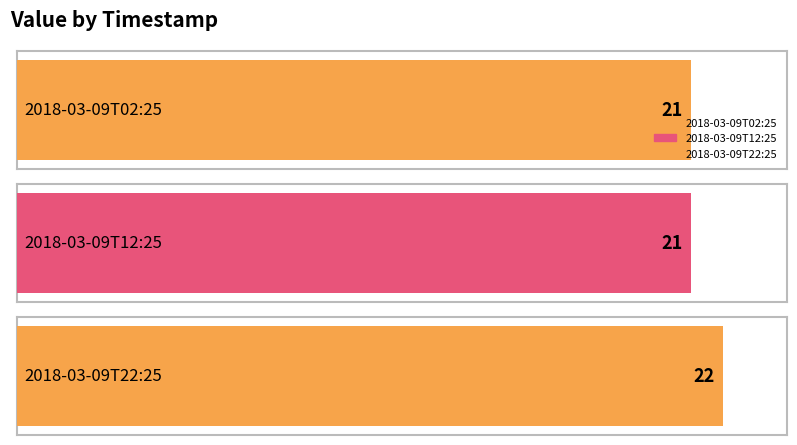

List the labels in order of value, smallest first.

2018-03-09T02:25, 2018-03-09T12:25, 2018-03-09T22:25